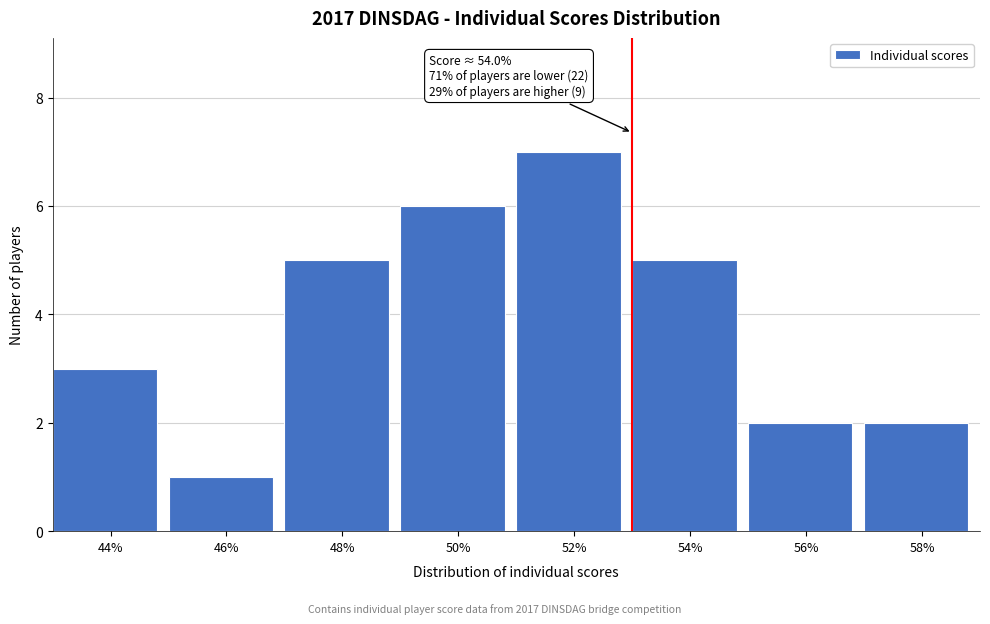

Reading left to right, list all the values displayed in this chart.

44%=3	46%=1	48%=5	50%=6	52%=7	54%=5	56%=2	58%=2